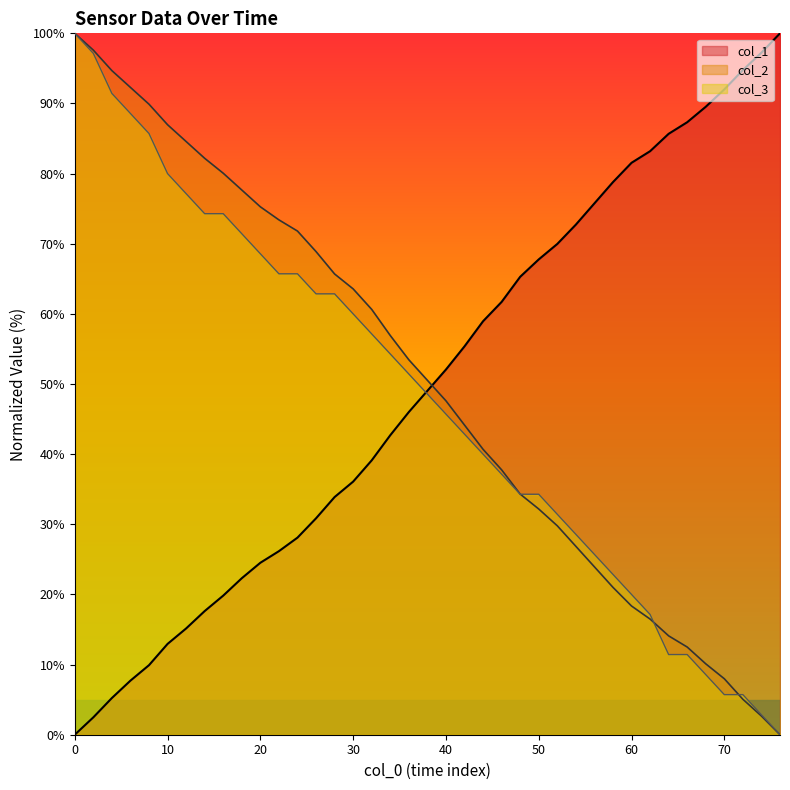

Between which two adjacent categories do col_1 and col_3 first intersect?

36.0 and 38.0